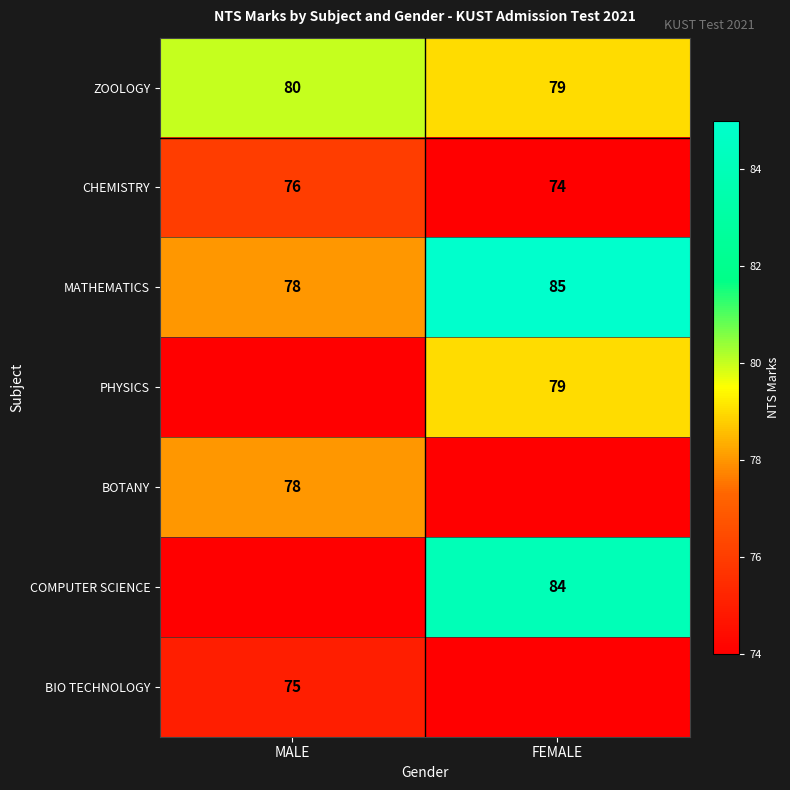

What is the sum of all ZOOLOGY values?

159